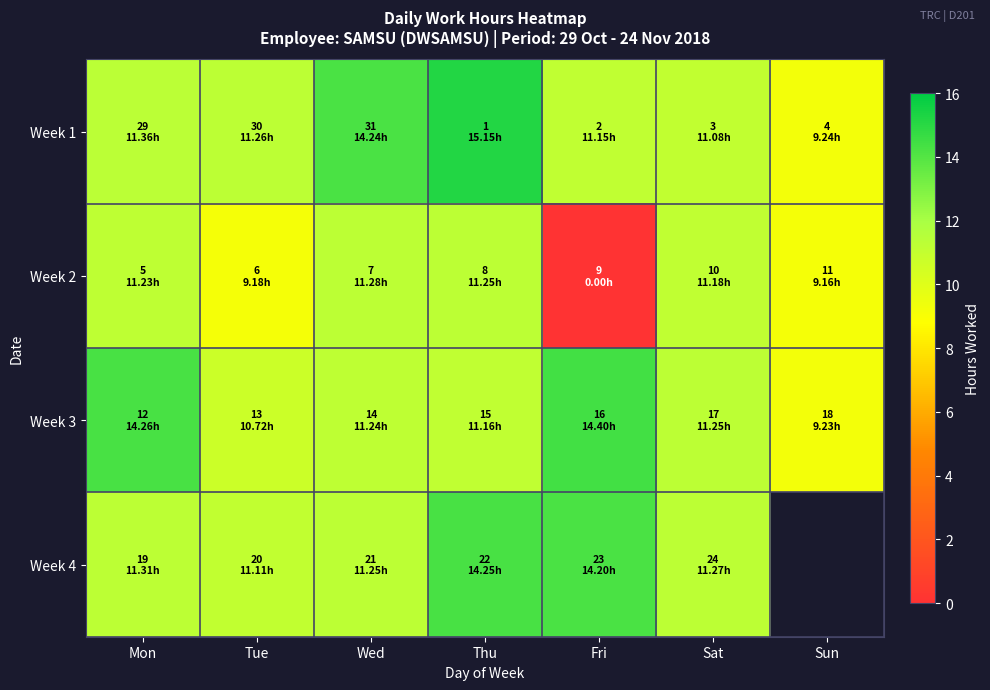

How many data points in Week 3 are above 11?

5